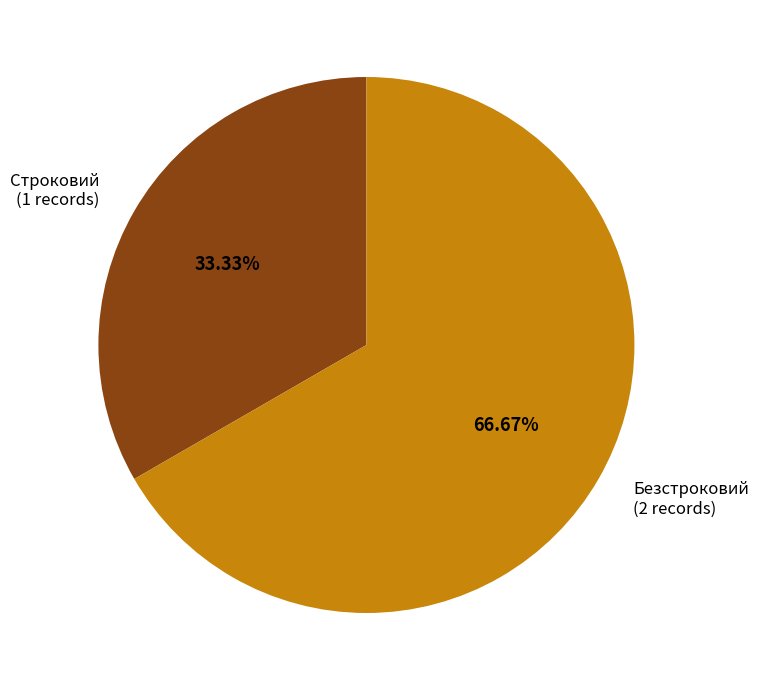

Is there a majority slice in this chart?

Yes